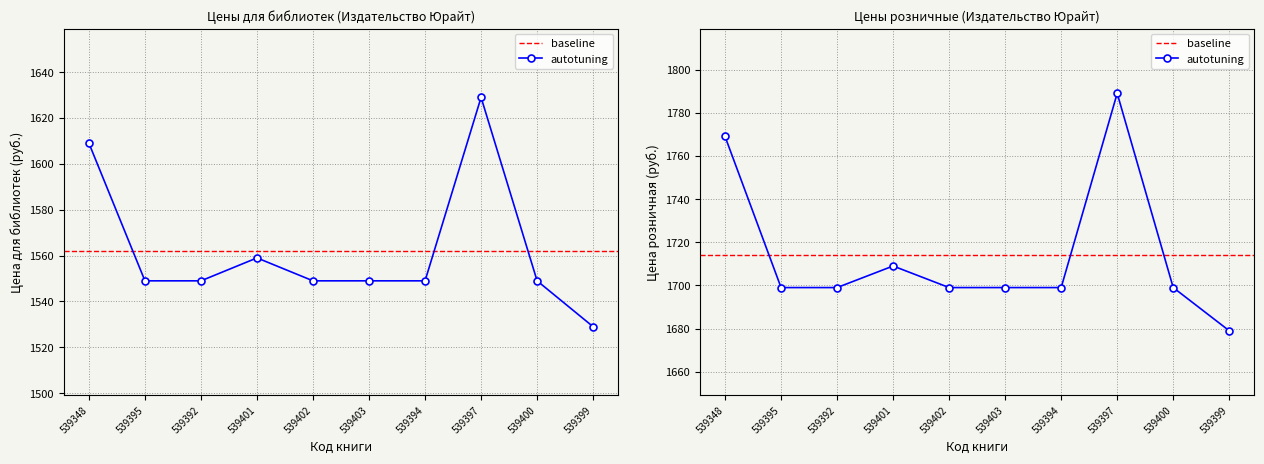

At which label does Цена для библиотек reach its peak?

539397